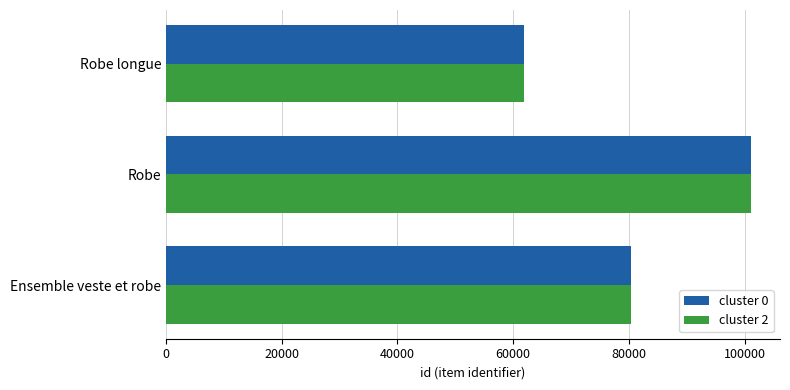

What are all the series names shown in the legend?

cluster 0, cluster 2